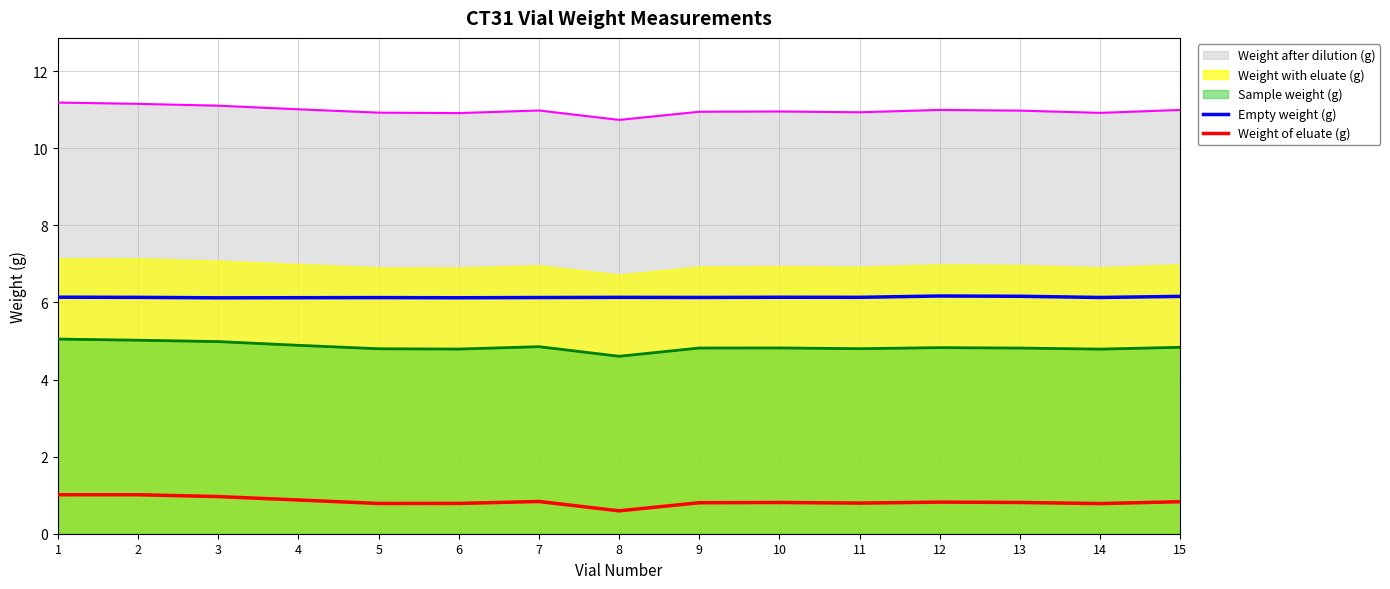

What value does the Weight of eluate (g) series have at 12?

0.8